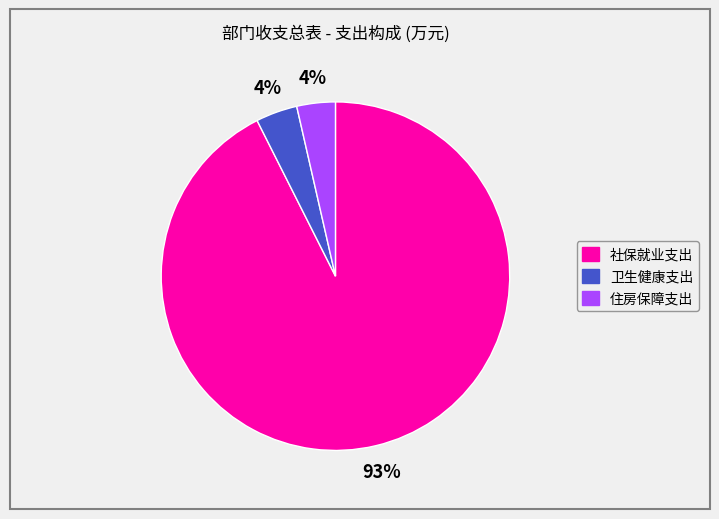

To the nearest percent, what is the average slice percentage?

33%